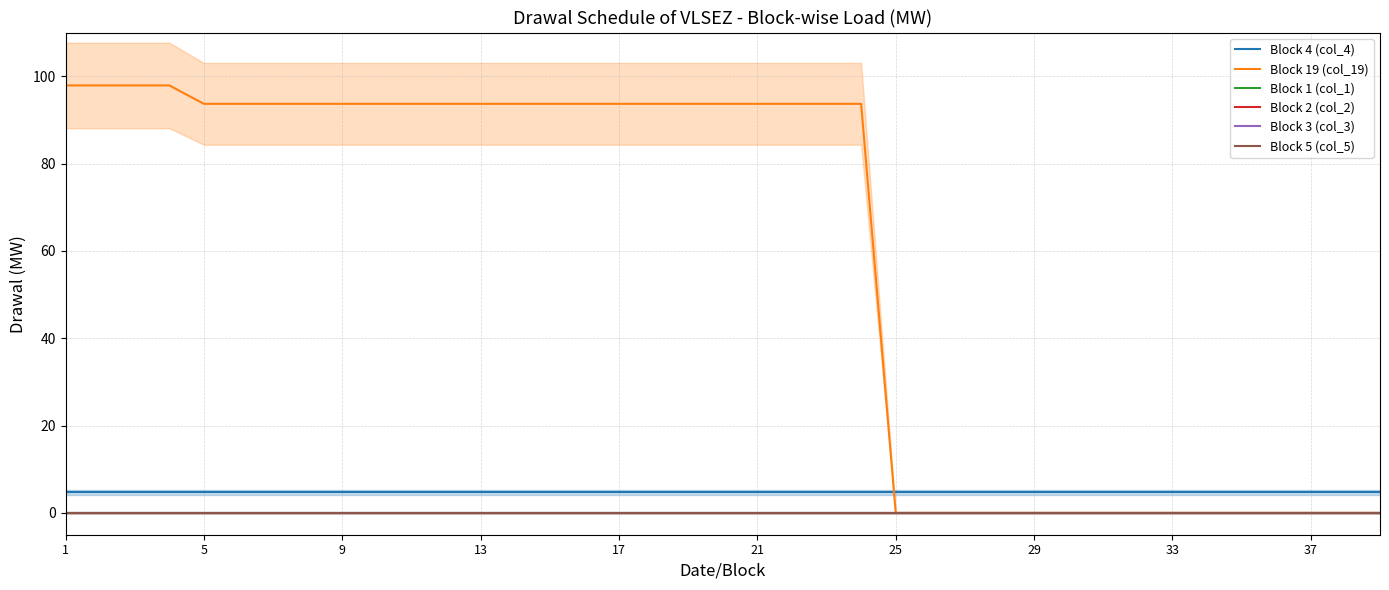

What is the difference between the maximum and second lowest values in the Block 19 (col_19) series?

97.9